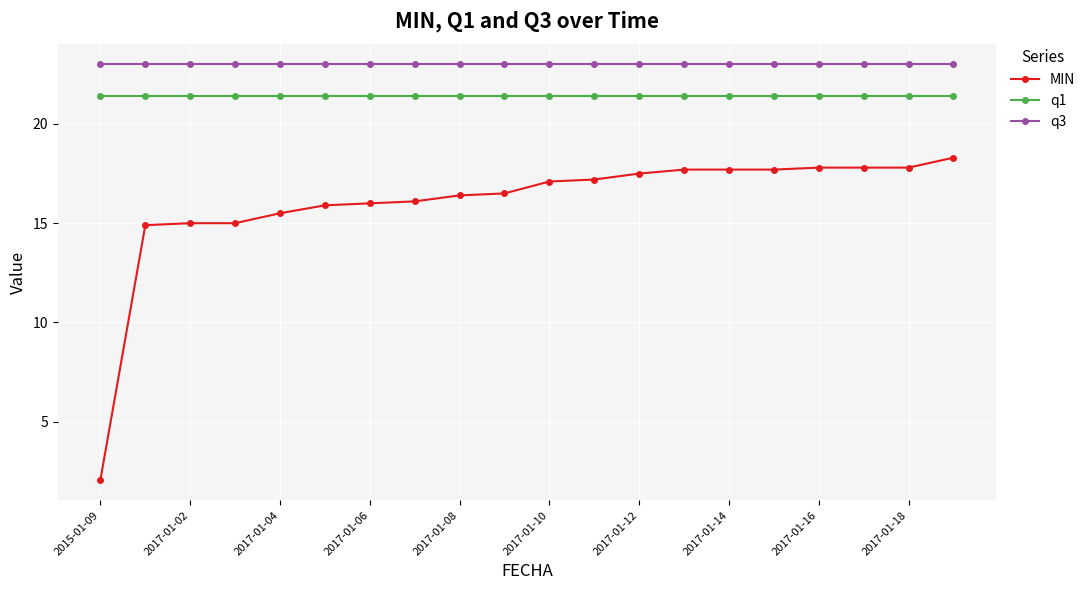

At how many categories does at least one series exceed 4?

20